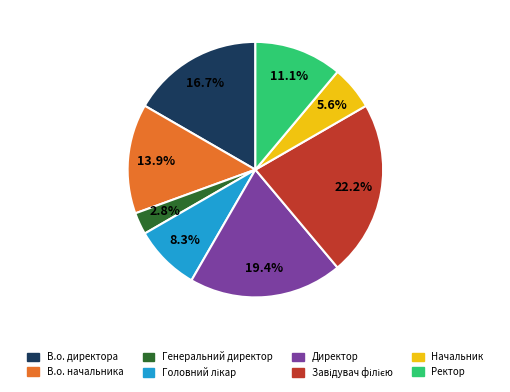

What percentage do Директор and В.о. начальника together represent?

33.3%